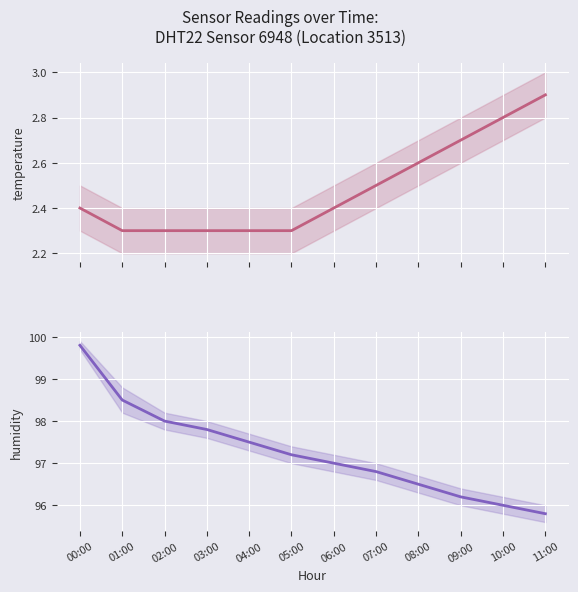

What is the difference between the highest and lowest values at 06:00?

94.6